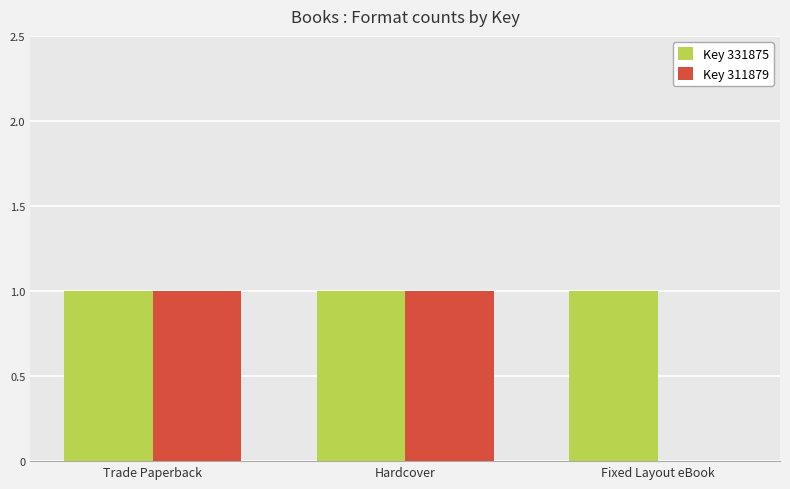

Which series changed the most between Trade Paperback and Fixed Layout eBook?

Key 311879